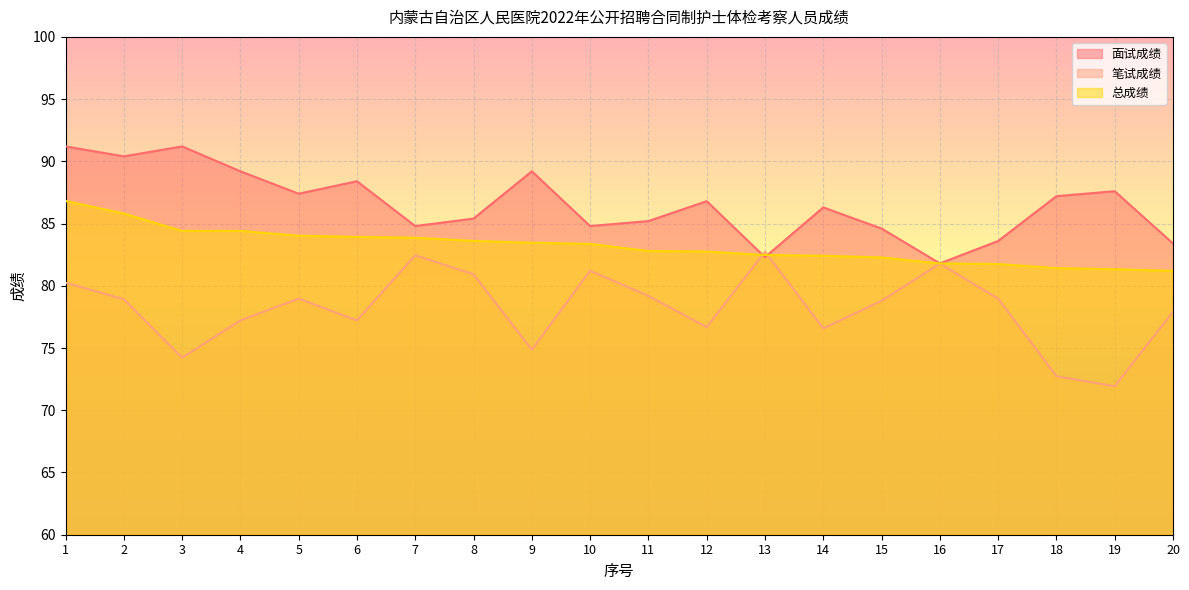

Does the chart display data point markers on the line(s)?

No